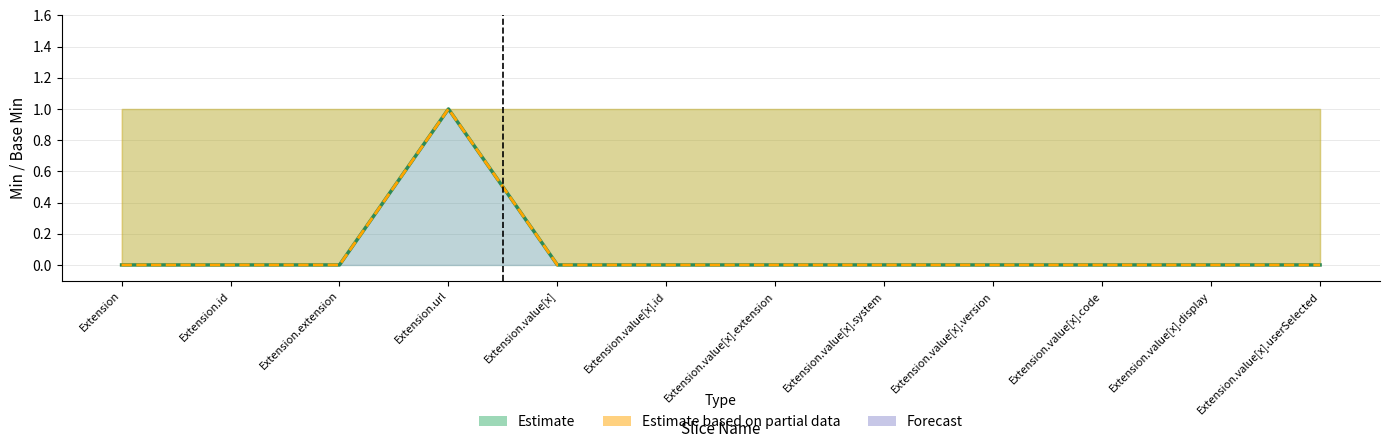

How many interior local peaks does the Base Min (central) series have?

1